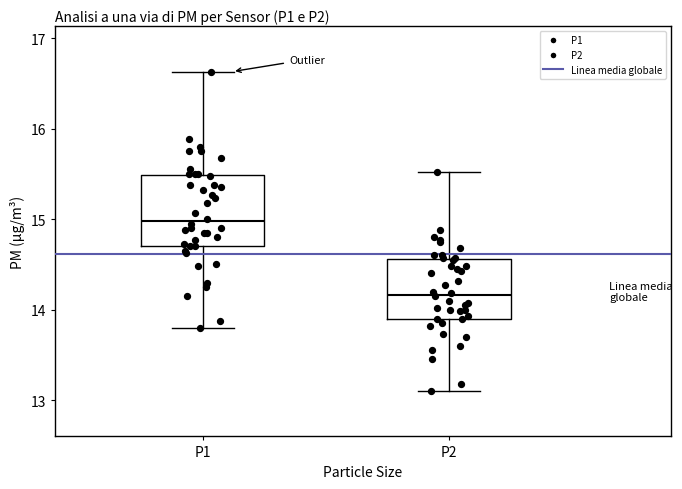

Reading left to right, read every box against the y-axis: the position of its median line, the range the box covers, and the ends of its whiskers. The values are not printed on the chart, so give them approximately, as read against the axis.

P1: median 15.0, box 14.7 to 15.5, whiskers 13.8 to 16.6
P2: median 14.2, box 13.9 to 14.6, whiskers 13.1 to 15.5